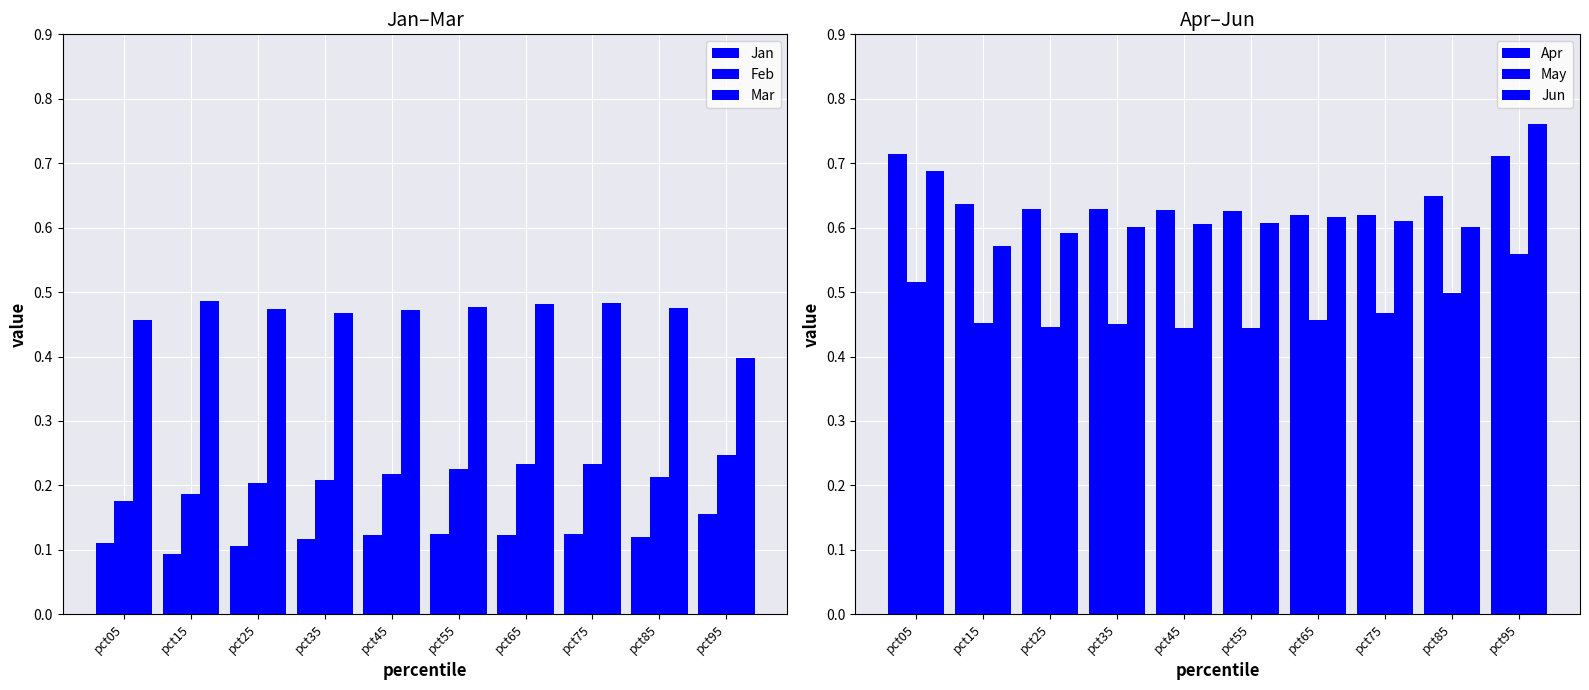

List the series in order of their peak value, lowest first.

Jan, Feb, Mar, May, Apr, Jun